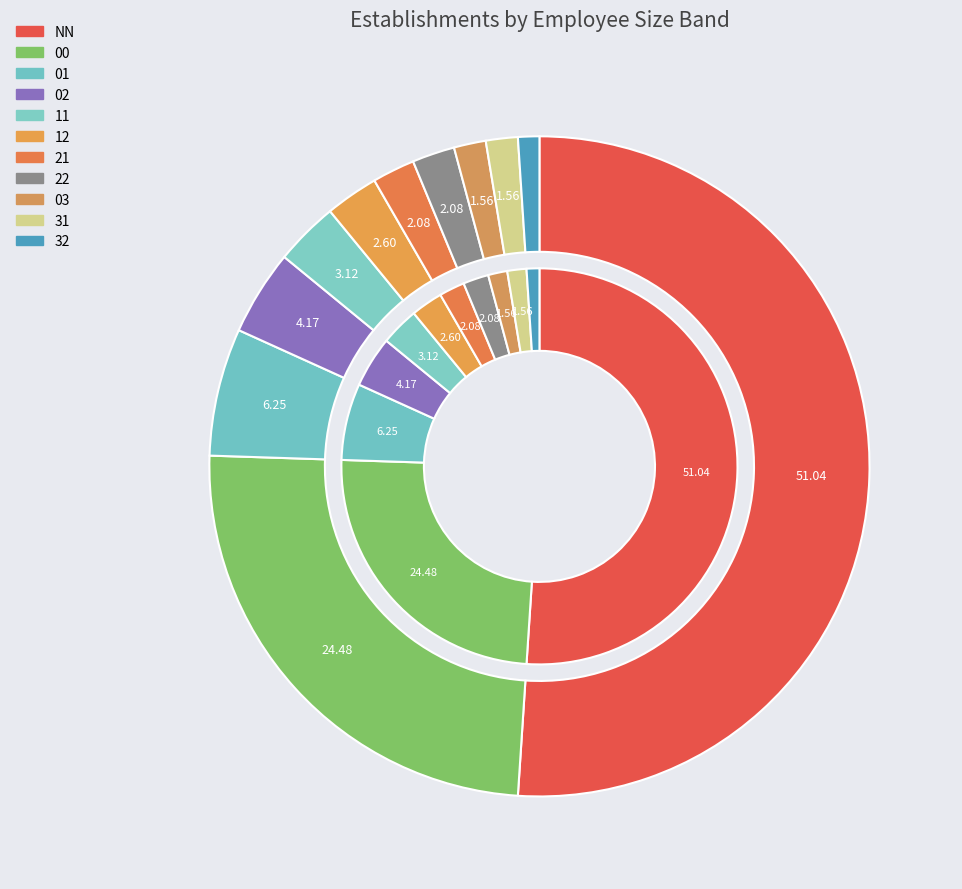

Do 32 and 21 together represent more than half of the pie?

No